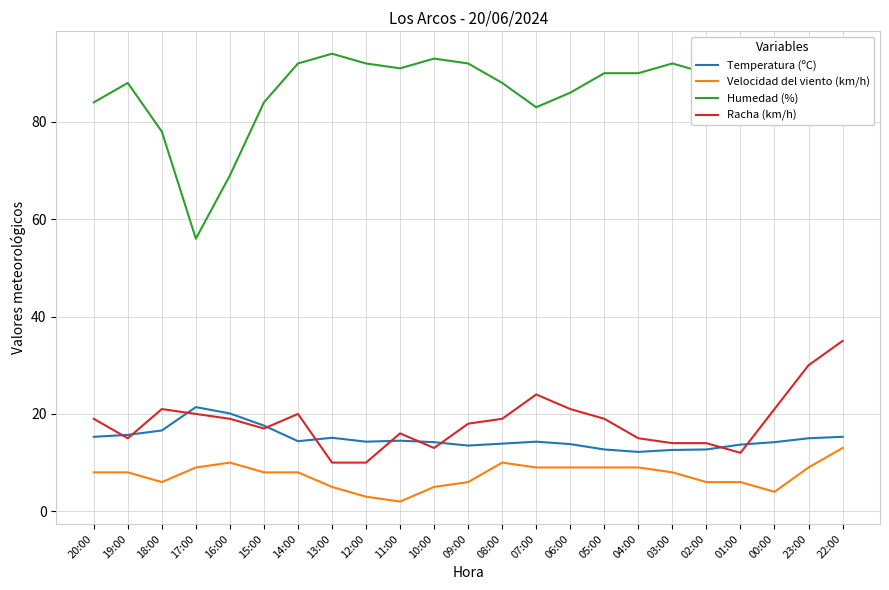

What is the total value across all series at 02:00?

122.7